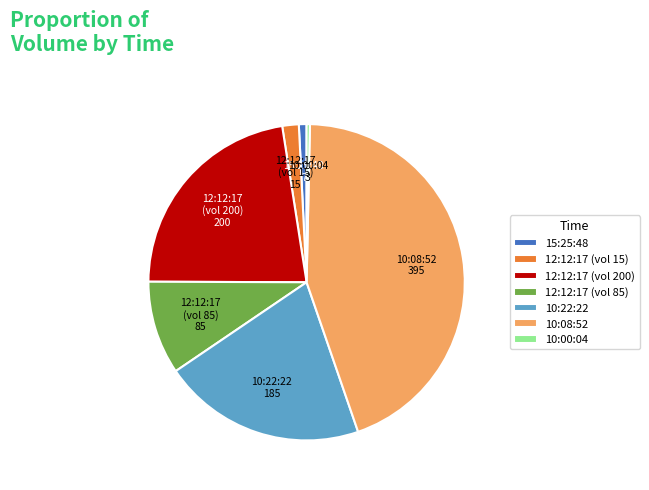

Between 10:22:22 and 15:25:48, which is larger?

10:22:22